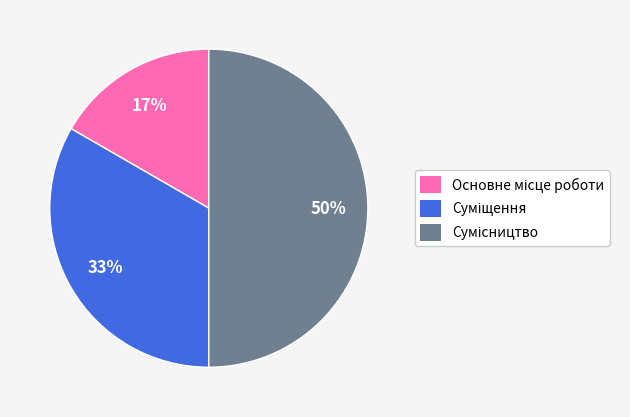

To the nearest percent, what is the difference between the largest and smallest slice percentages?

33%